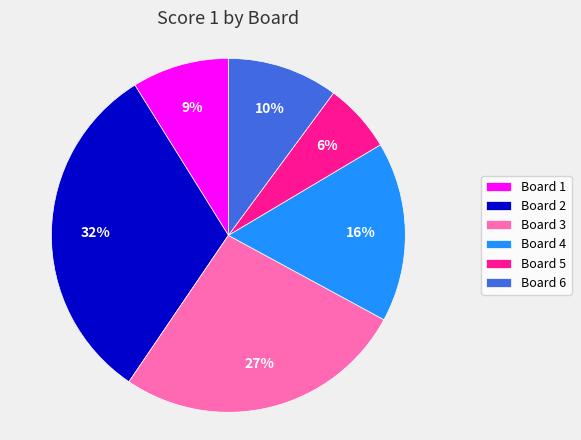

Is it true that Board 1 is 9% of the pie?

True